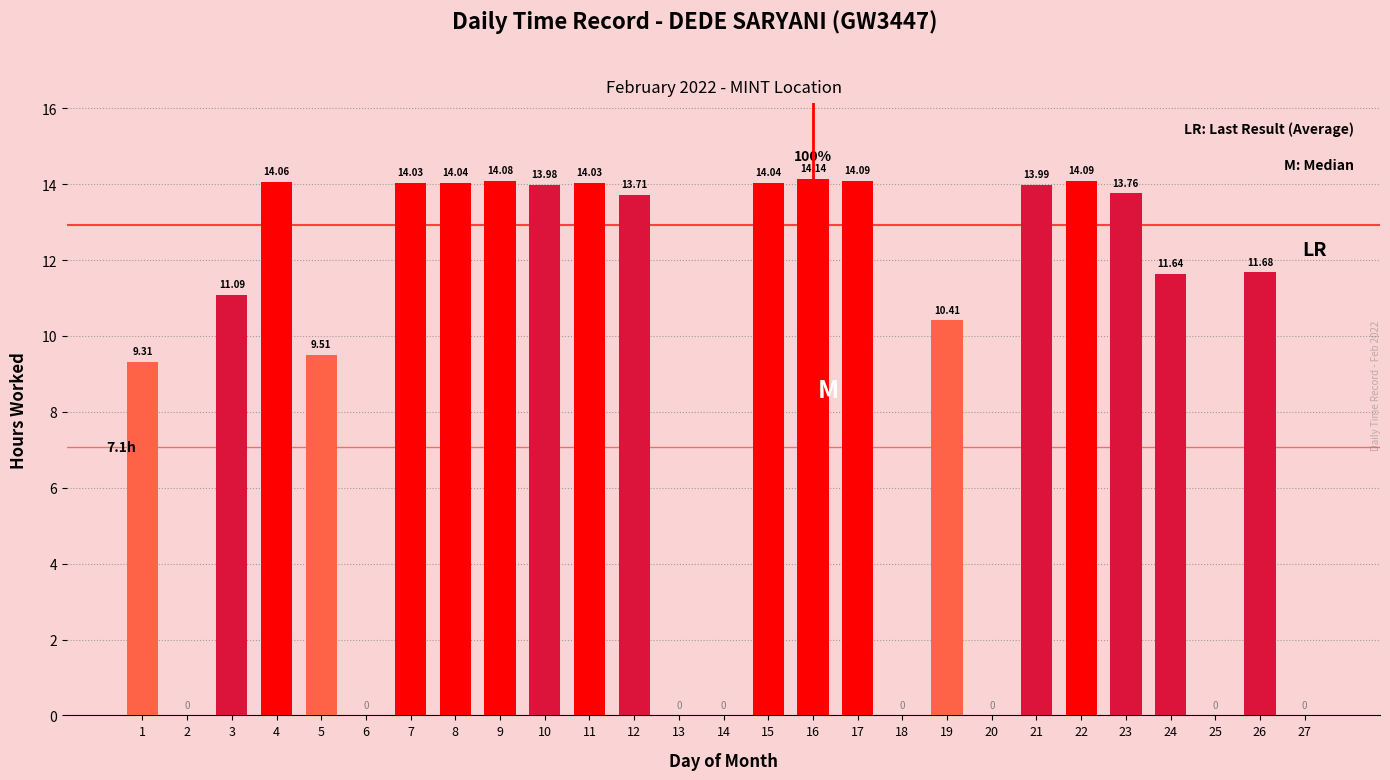

What is the sum of the values at 11 and 17?

28.1